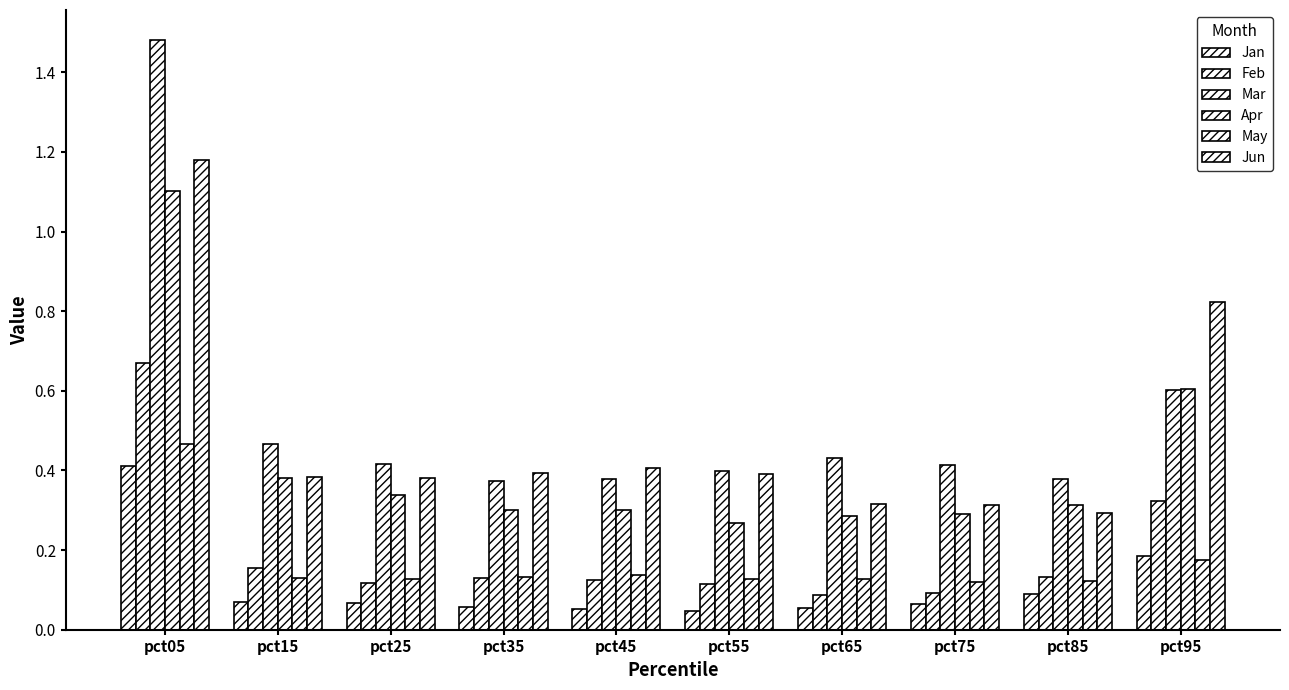

Count the number of data series in this chart.

6